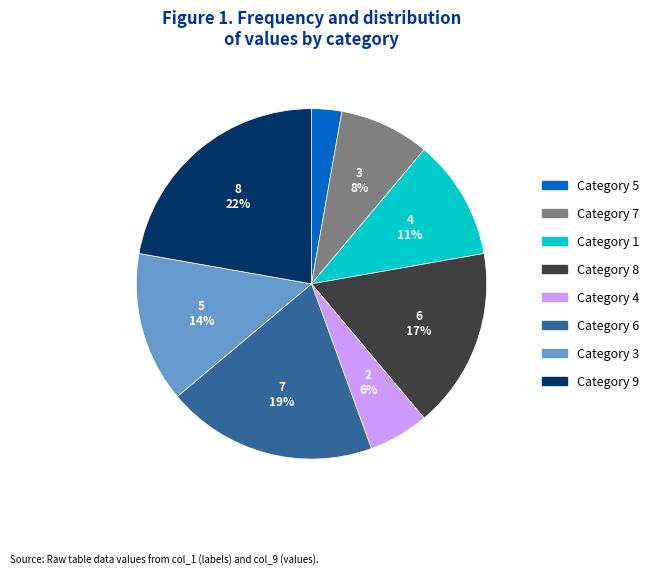

Is there any slice that represents more than half of the pie?

No